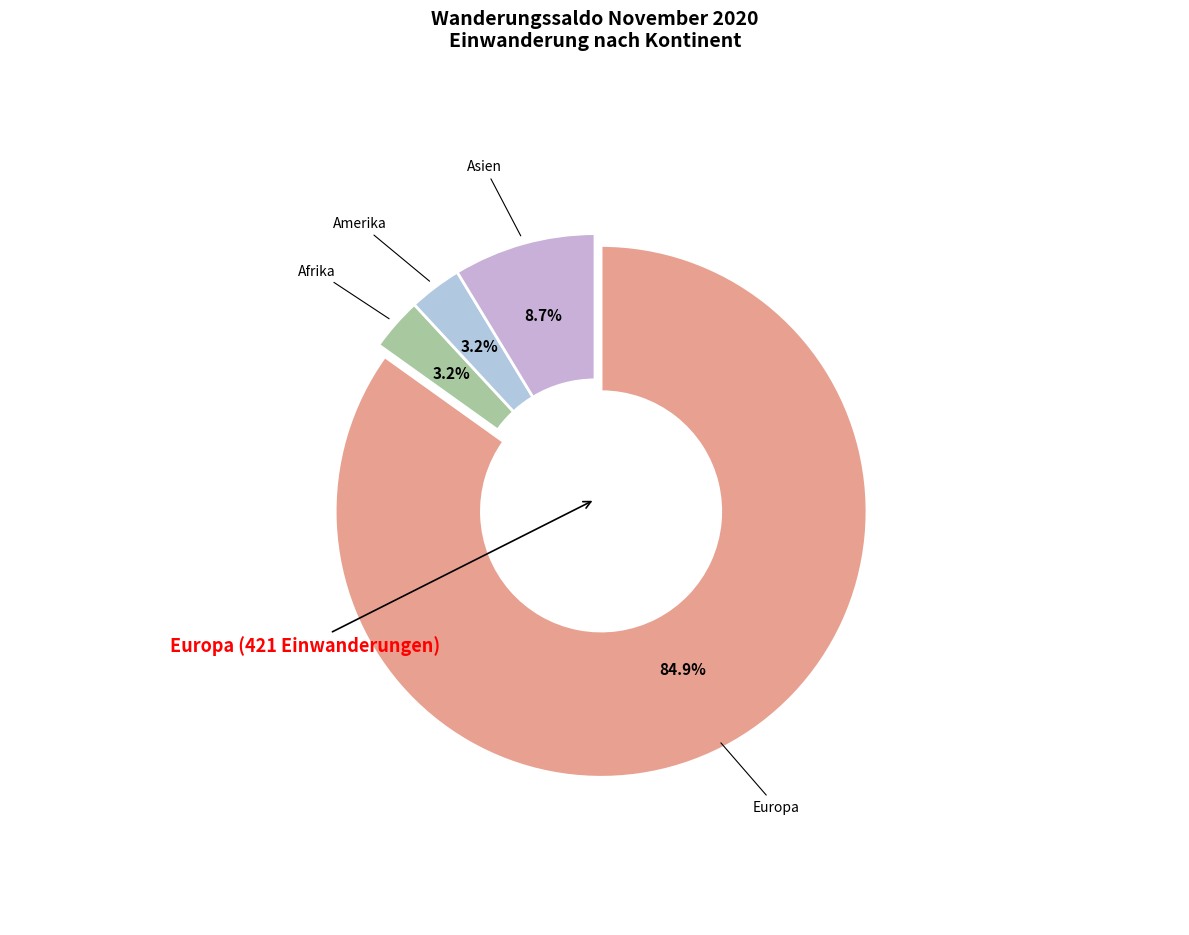

What is the majority slice?

Europa